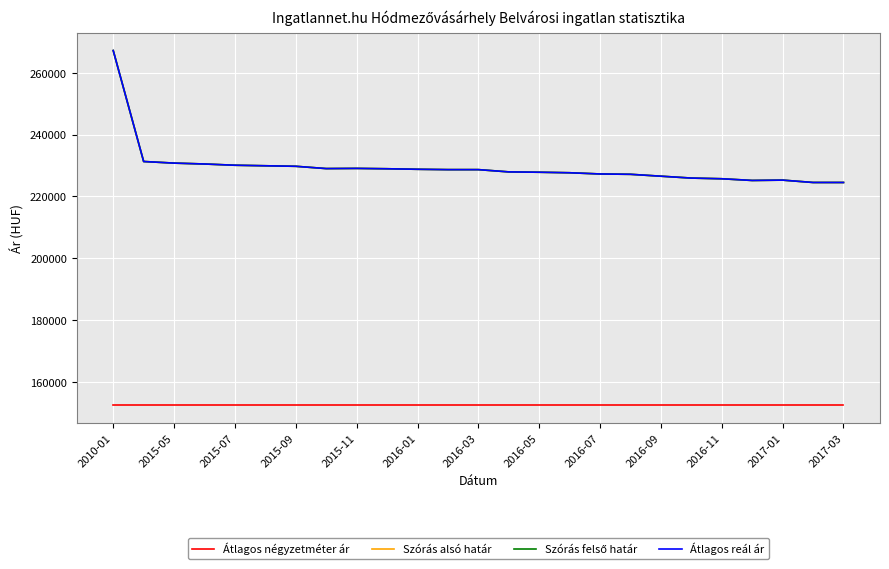

True or false: Szórás felső határ and Szórás alsó határ intersect in this chart.

False